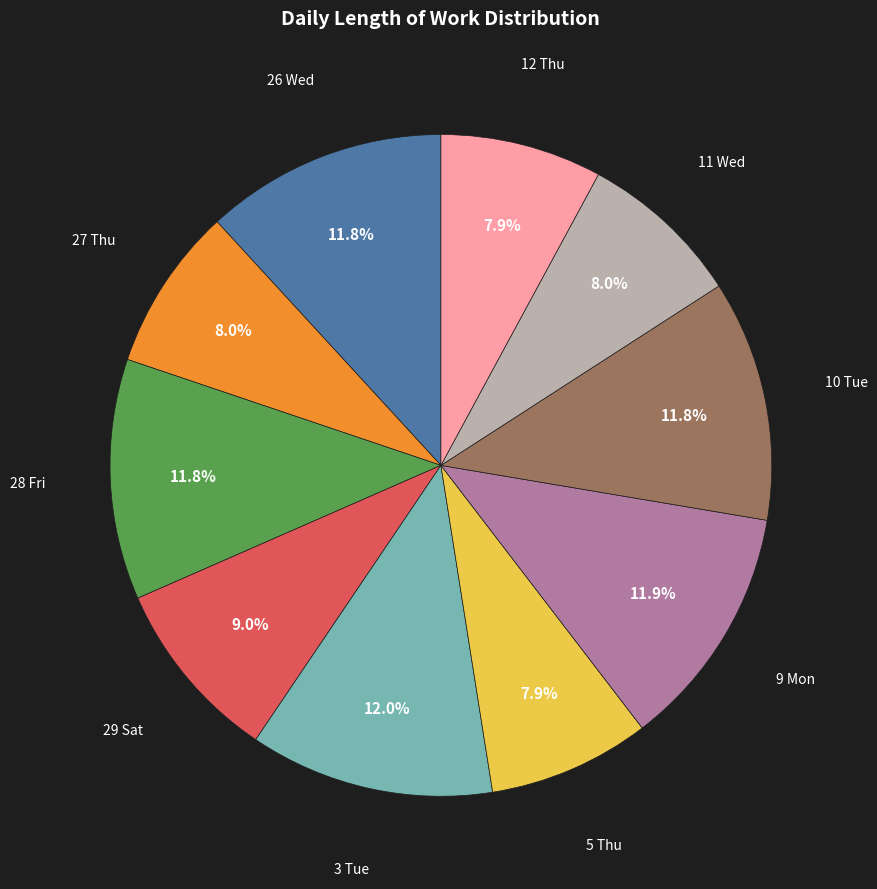

How many slices are in this pie chart?

10